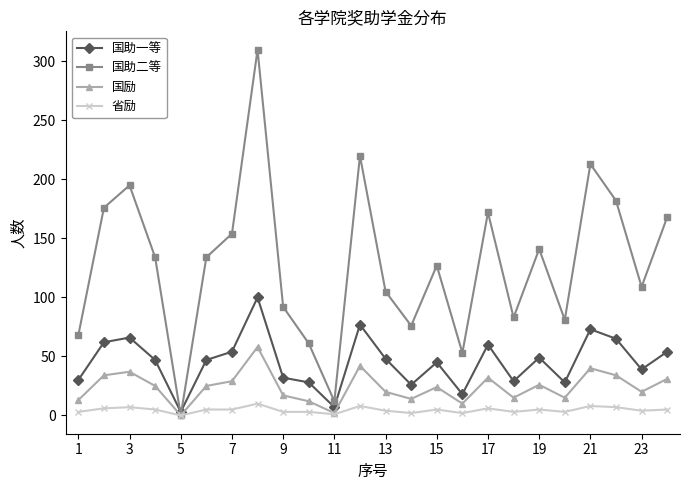

Which series has the largest total across all categories?

国助二等